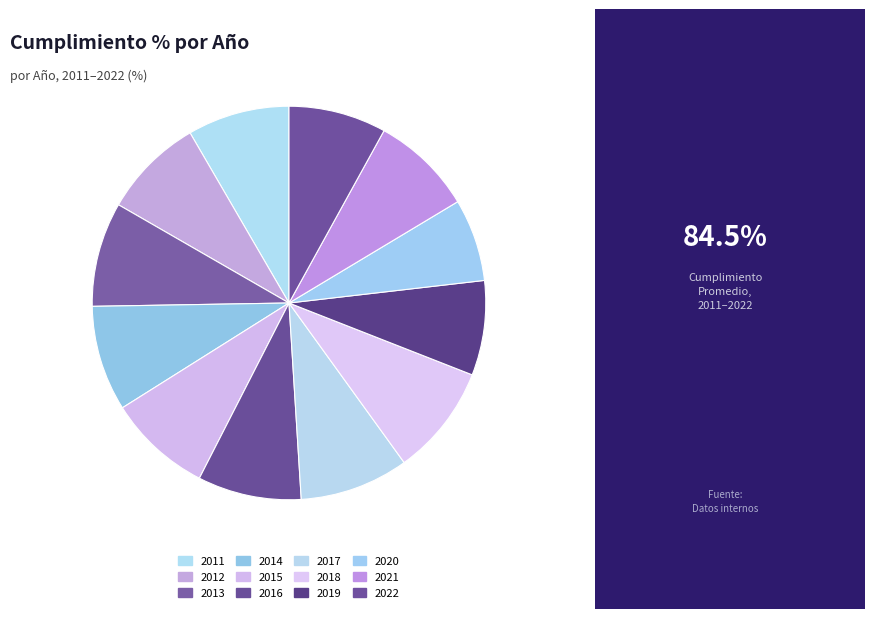

To the nearest percent, what is the difference between the largest and smallest slice percentages?

2%